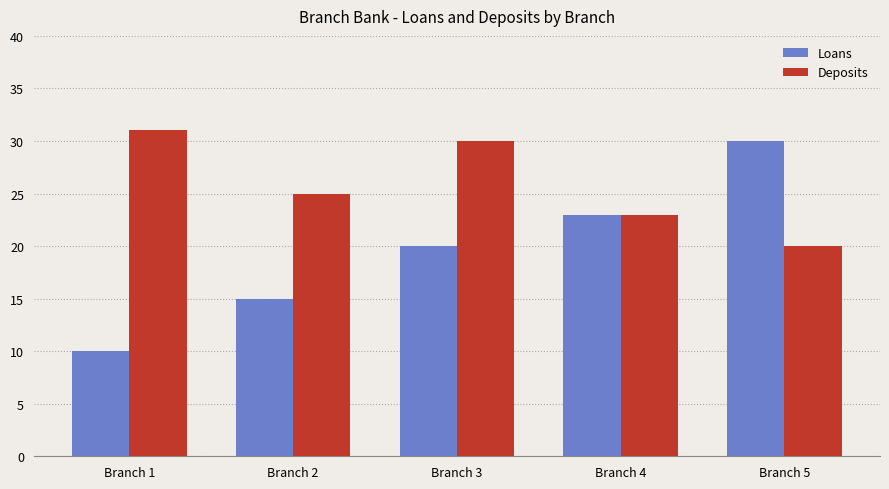

Which series has the largest range (max minus min)?

Loans